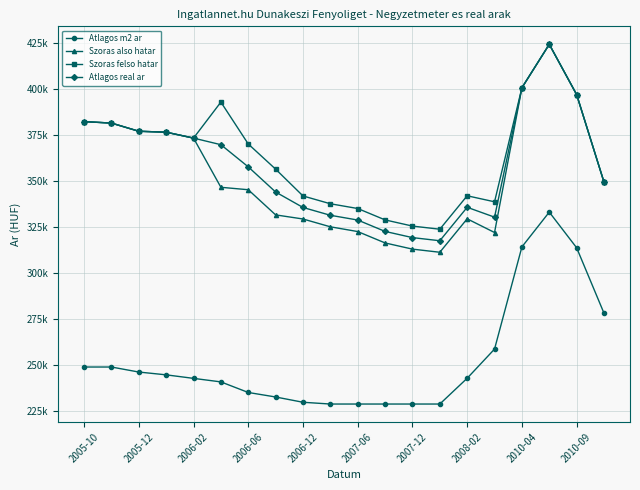

List the series in order of their peak value, lowest first.

Atlagos m2 ar, Szoras also hatar, Szoras felso hatar, Atlagos real ar